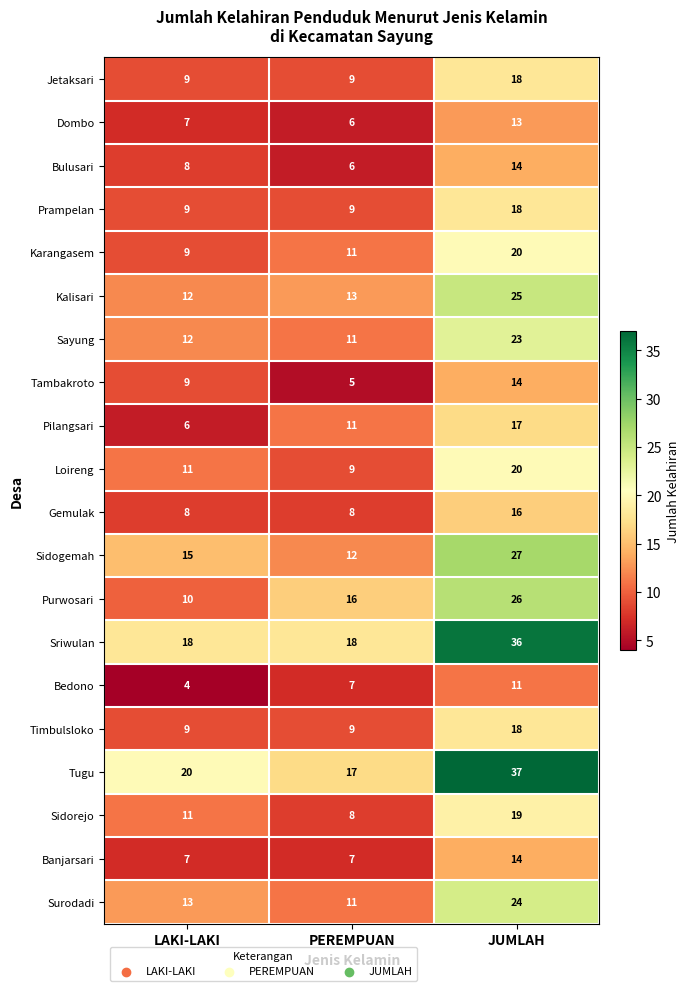

Is it true that Gemulak equals 5 at PEREMPUAN?

False